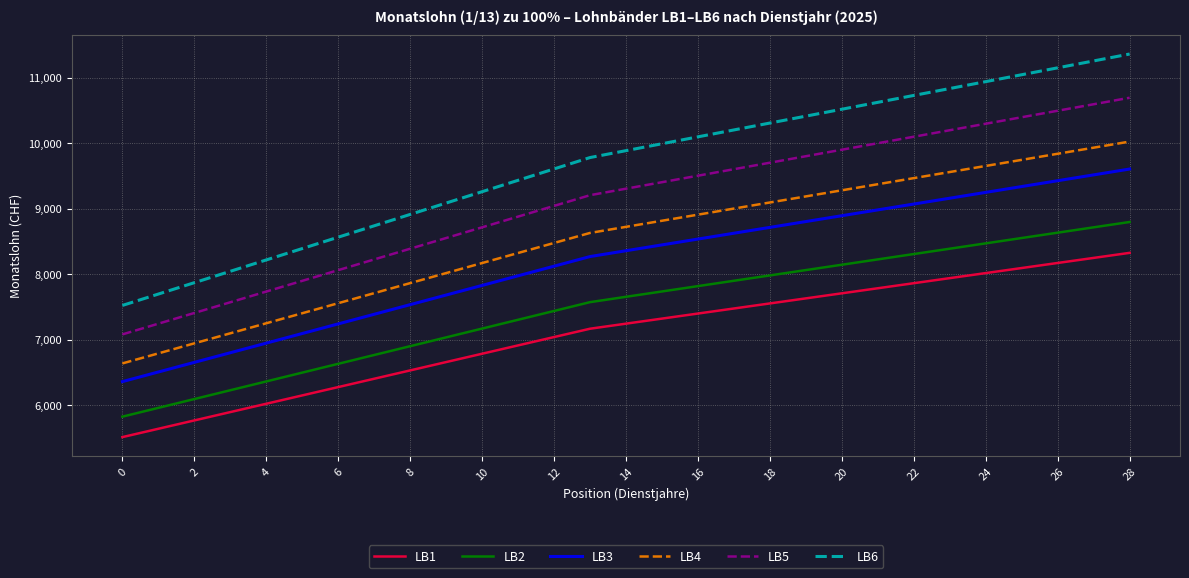

What is the minimum value shown in the chart?

5514.4